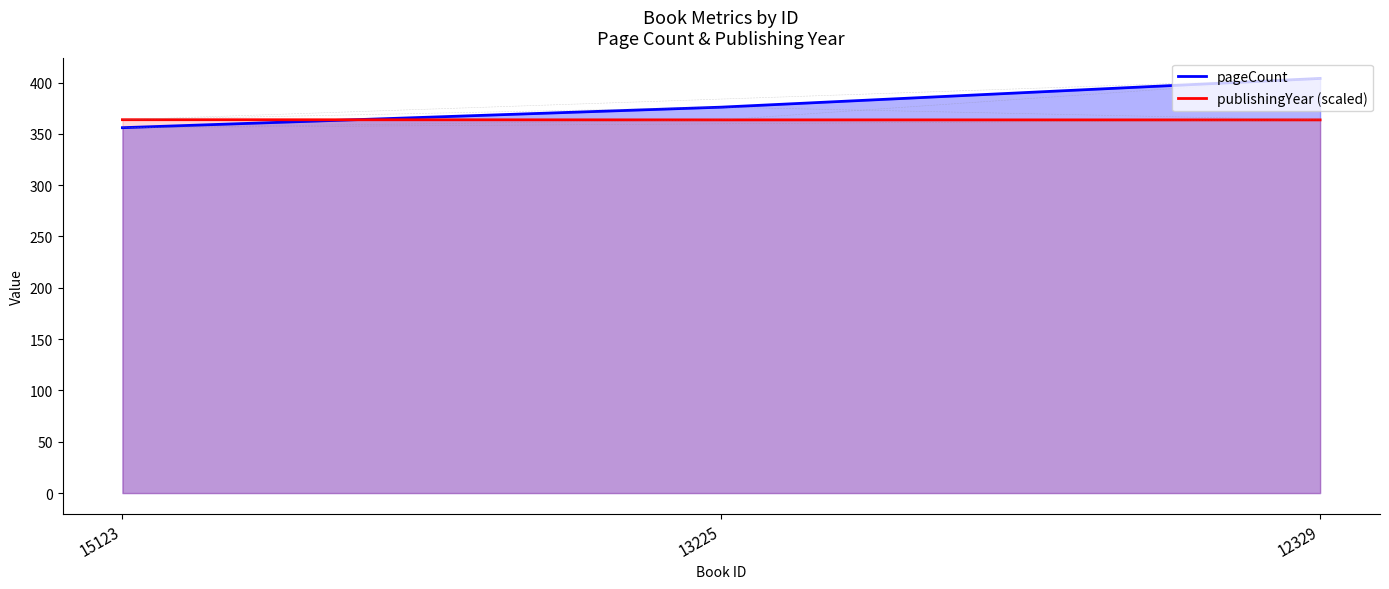

How many distinct data groups are displayed?

2